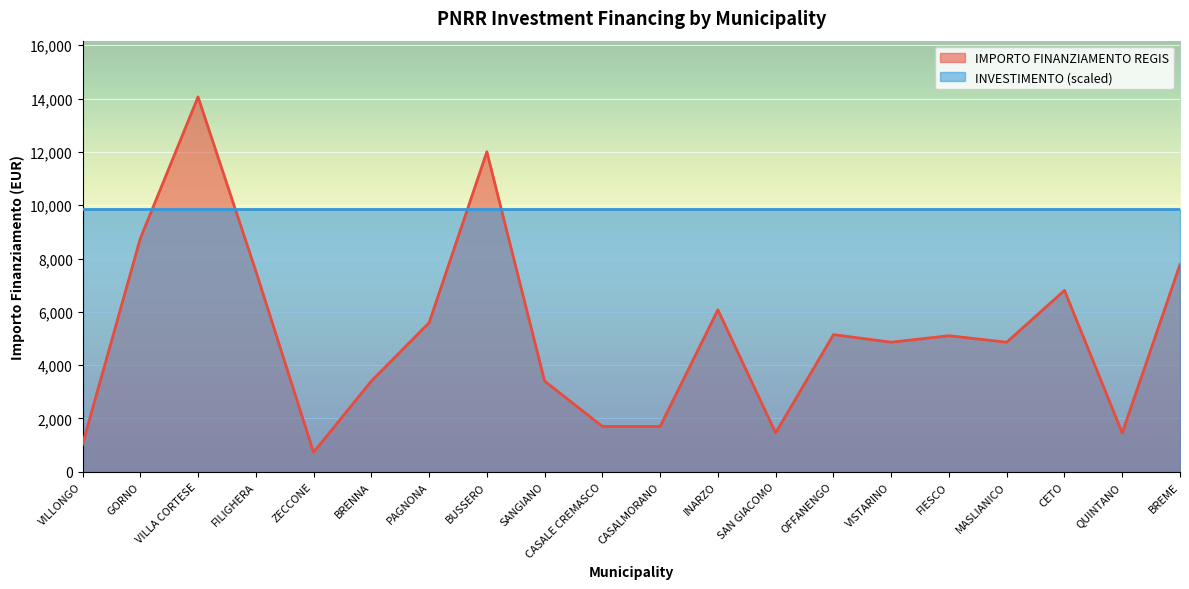

Between QUINTANO and MASLIANICO, which is larger?

MASLIANICO